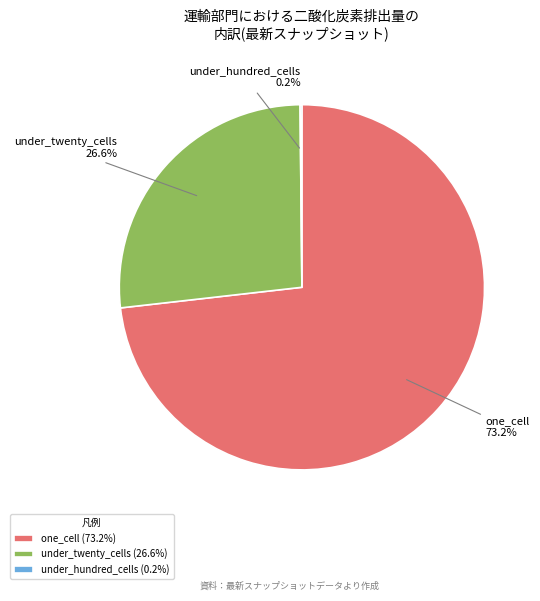

What is the total percentage of one_cell and under_twenty_cells?

99.8%